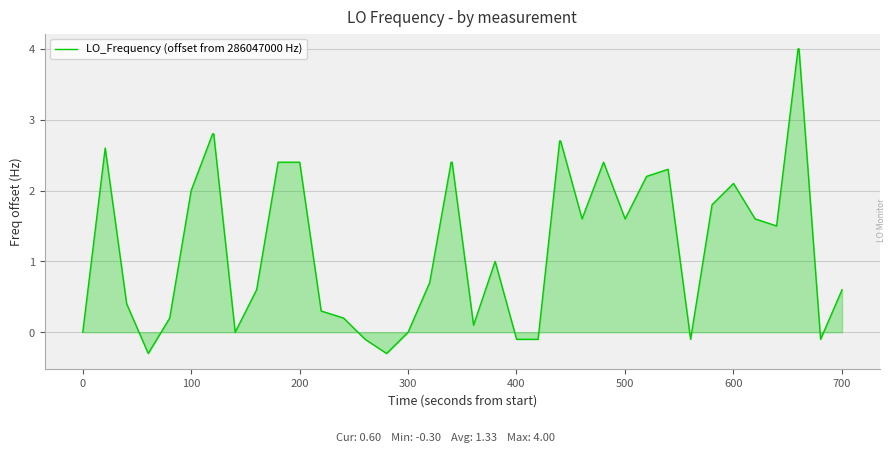

What is the smallest value displayed?

-0.3